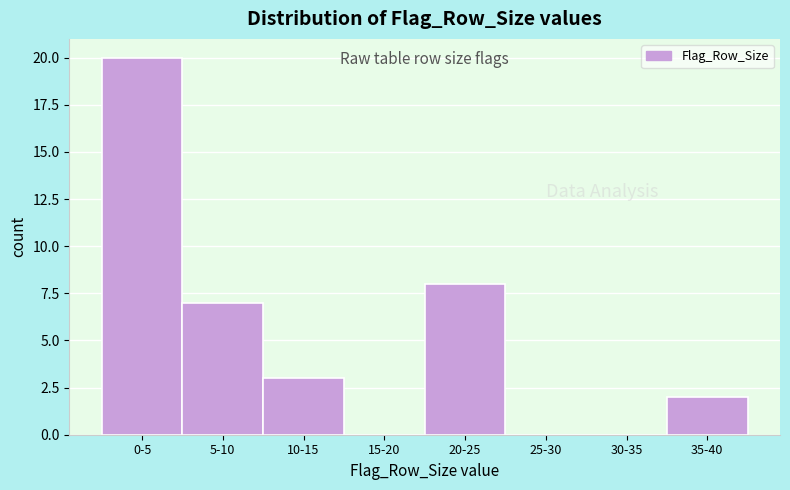

Reading right to left, extract all data points from this chart.

35-40=2	30-35=0	25-30=0	20-25=8	15-20=0	10-15=3	5-10=7	0-5=20